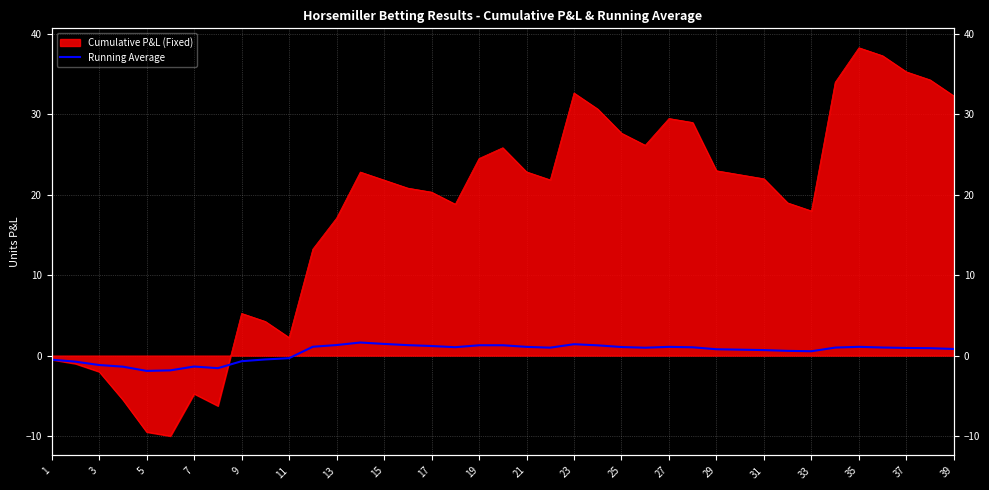

How many data points are less than 0?

11